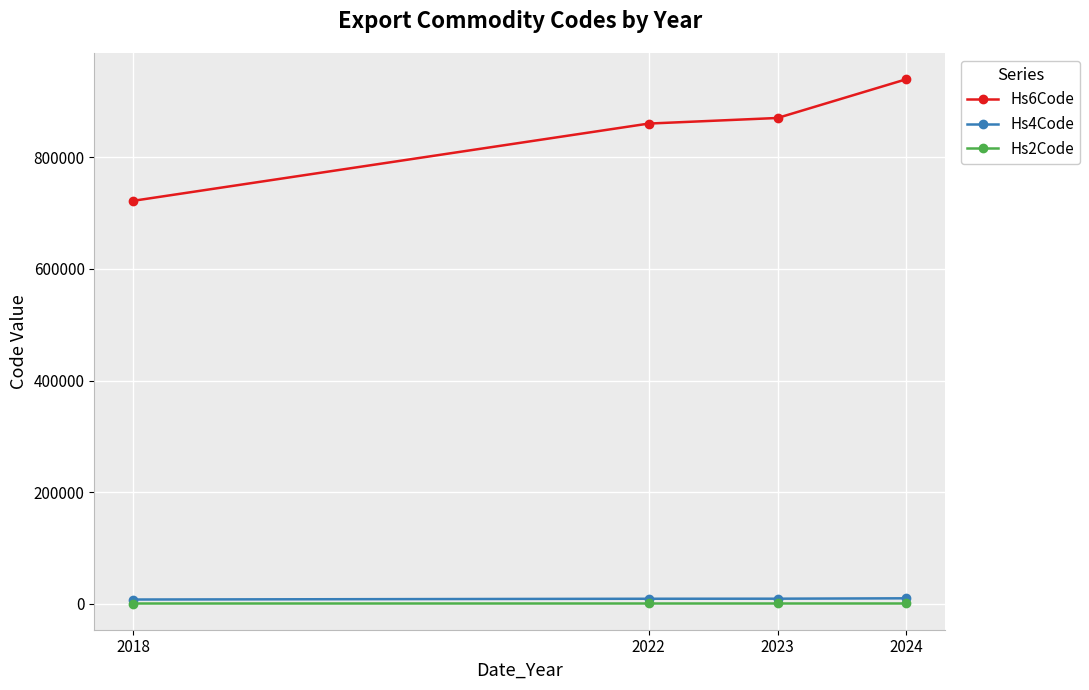

What is the average value of the Hs4Code series?

8485.1